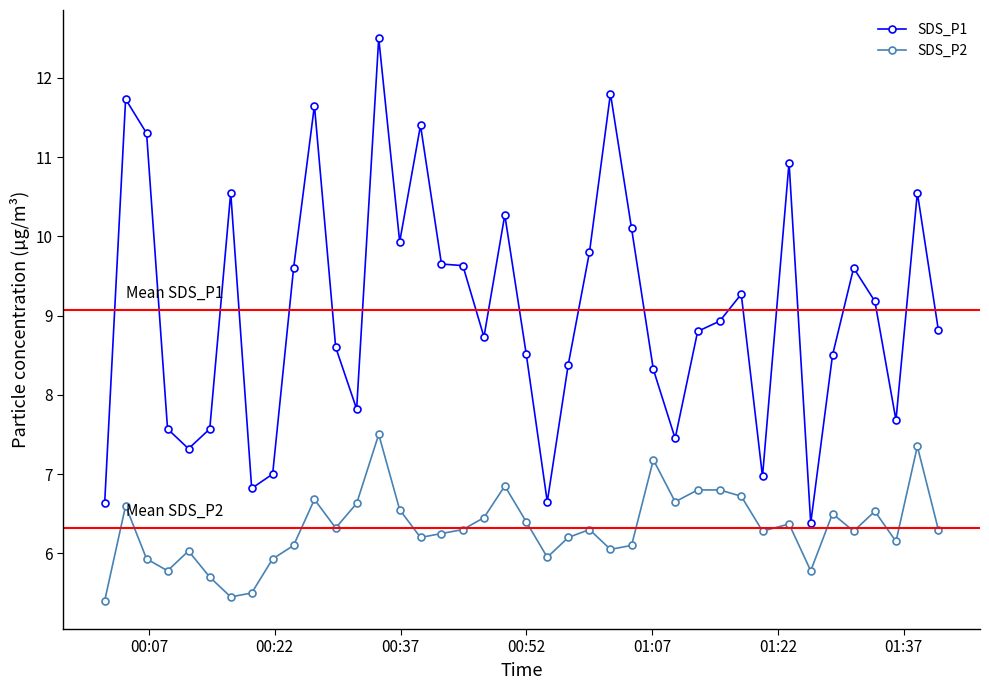

Which series has the largest total across all categories?

SDS_P1